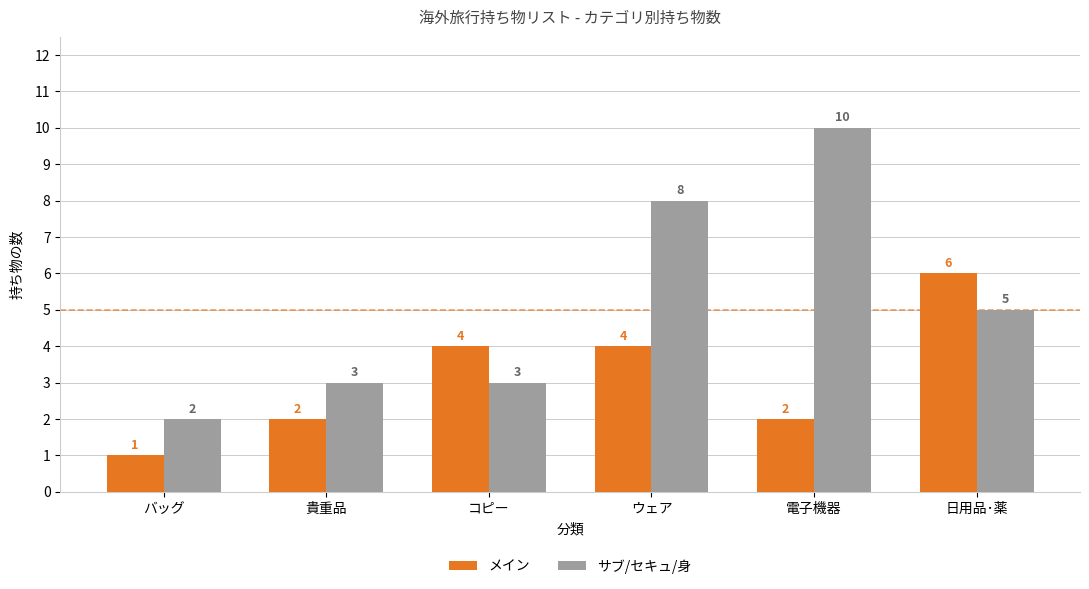

What position from the left is 日用品･薬?

6